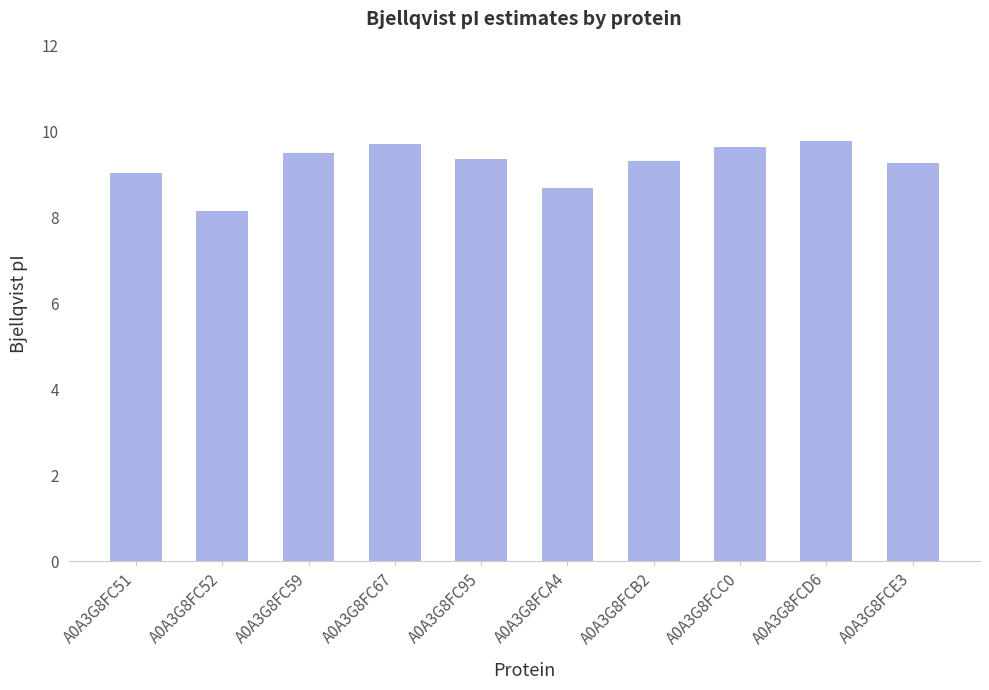

What is the minimum value shown in the chart?

8.2